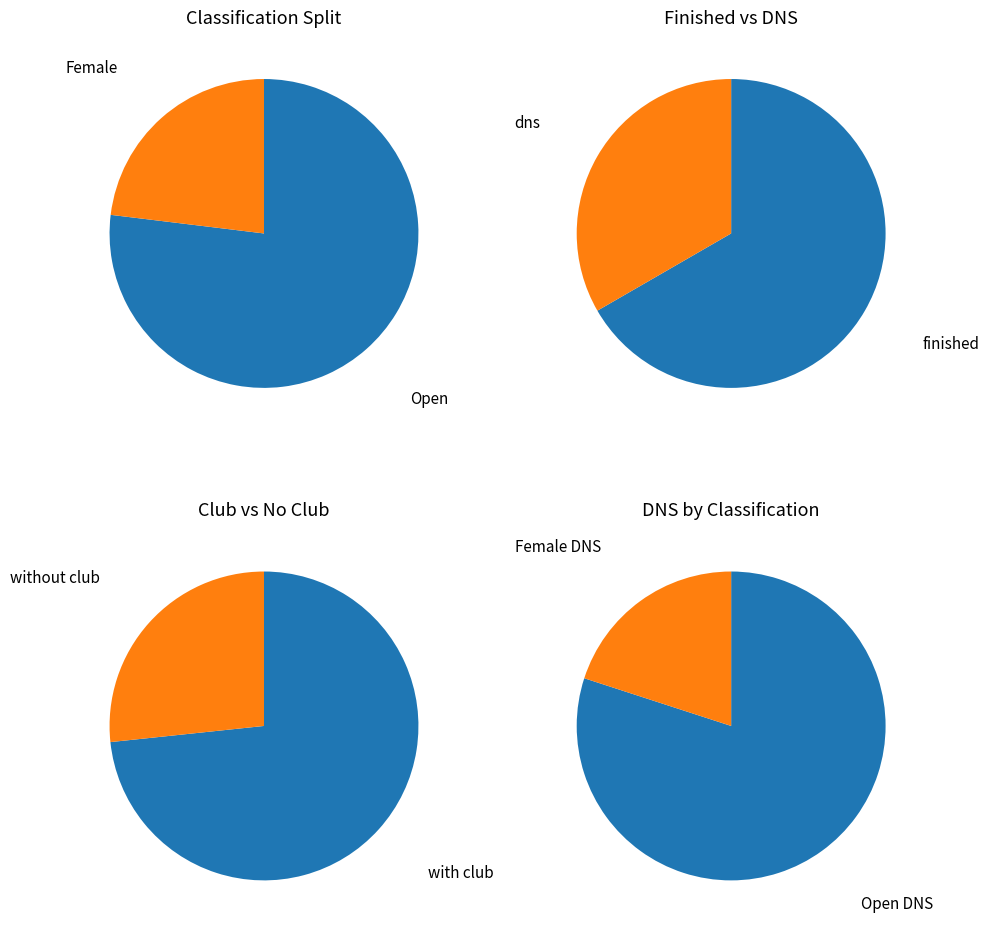

Do Female and DNS together represent more than half of the pie?

No